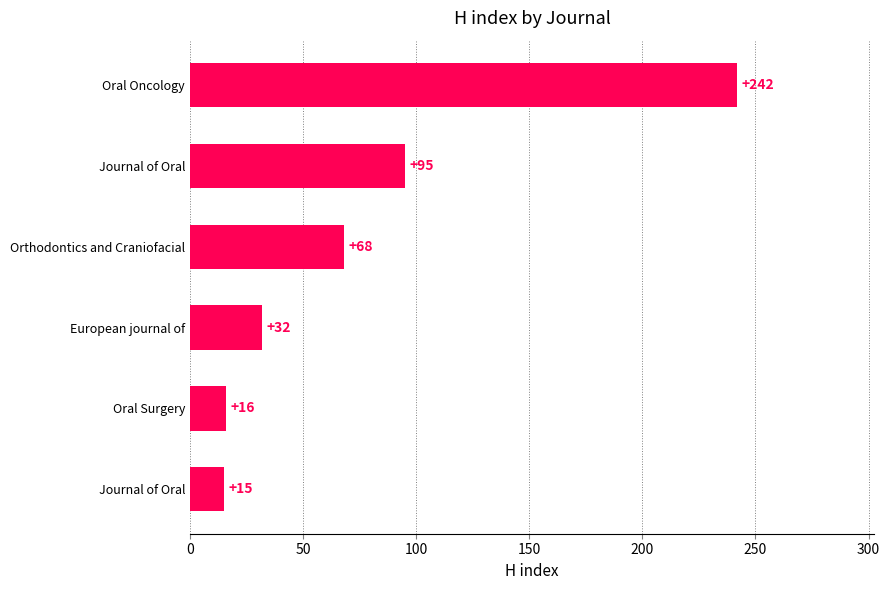

Which label corresponds to the largest value in the chart?

Oral Oncology